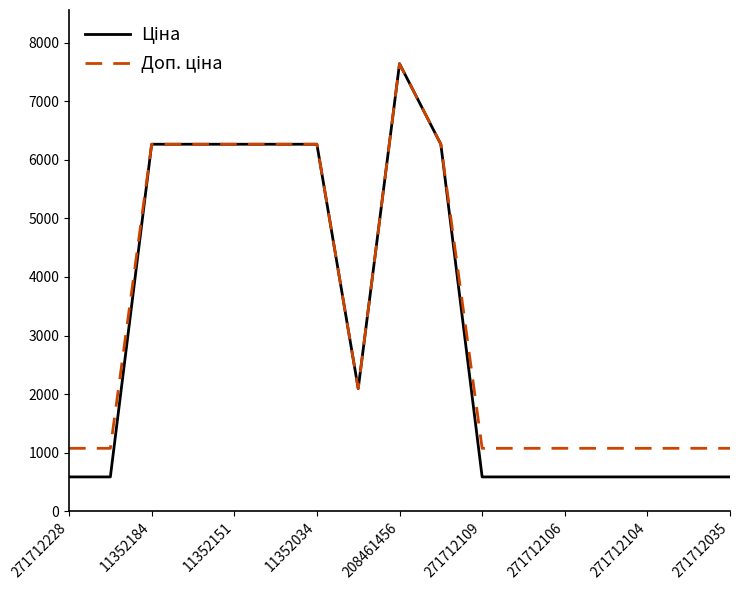

What is the maximum value shown in the chart?

7641.9